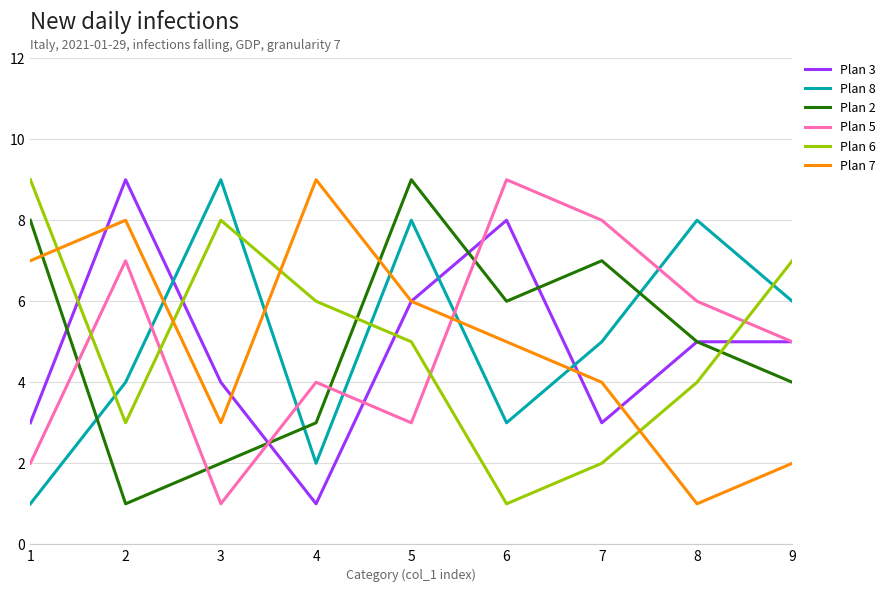

How many intersections are there between Plan 6 and Plan 2?

2